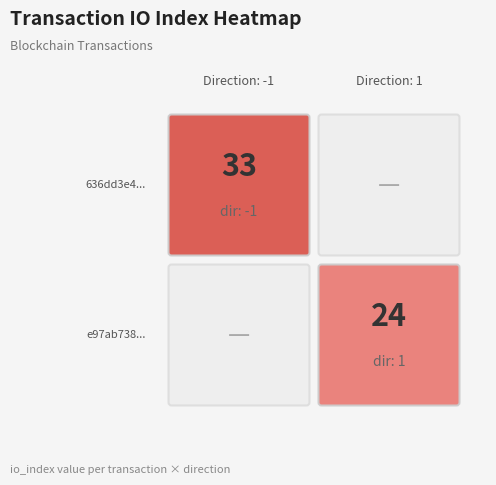

How many distinct data groups are displayed?

2